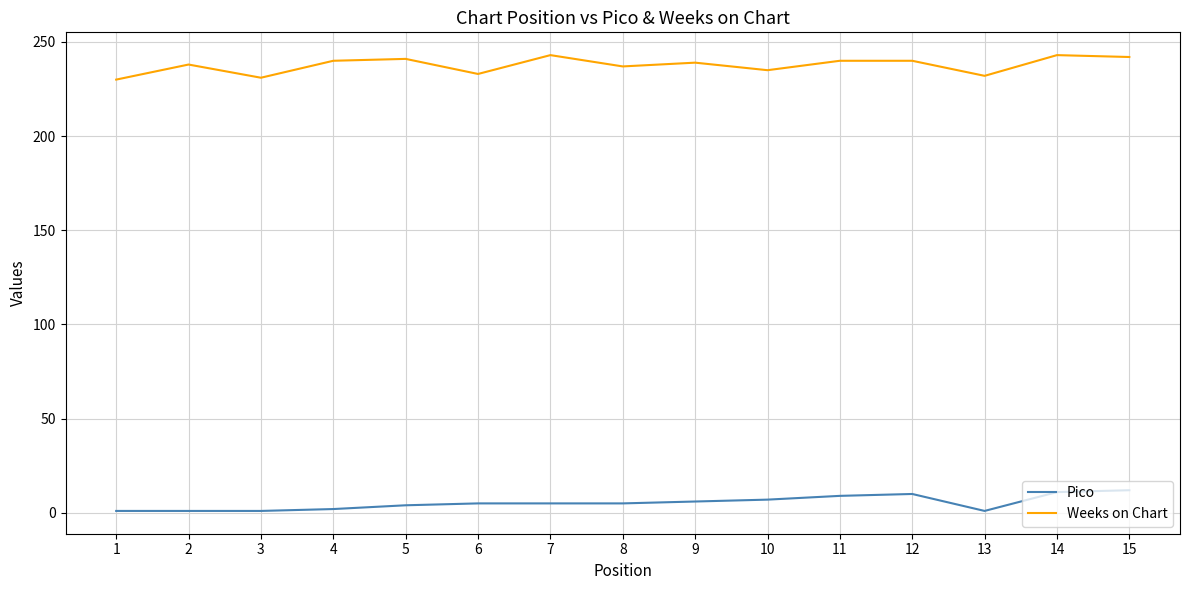

True or false: Pico and Weeks on Chart cross at least once.

False